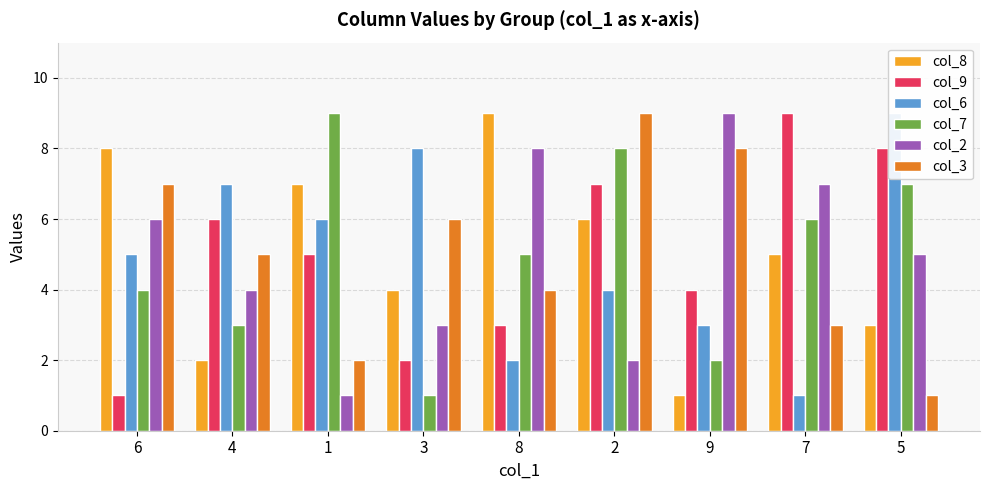

Does the chart contain any negative values?

No